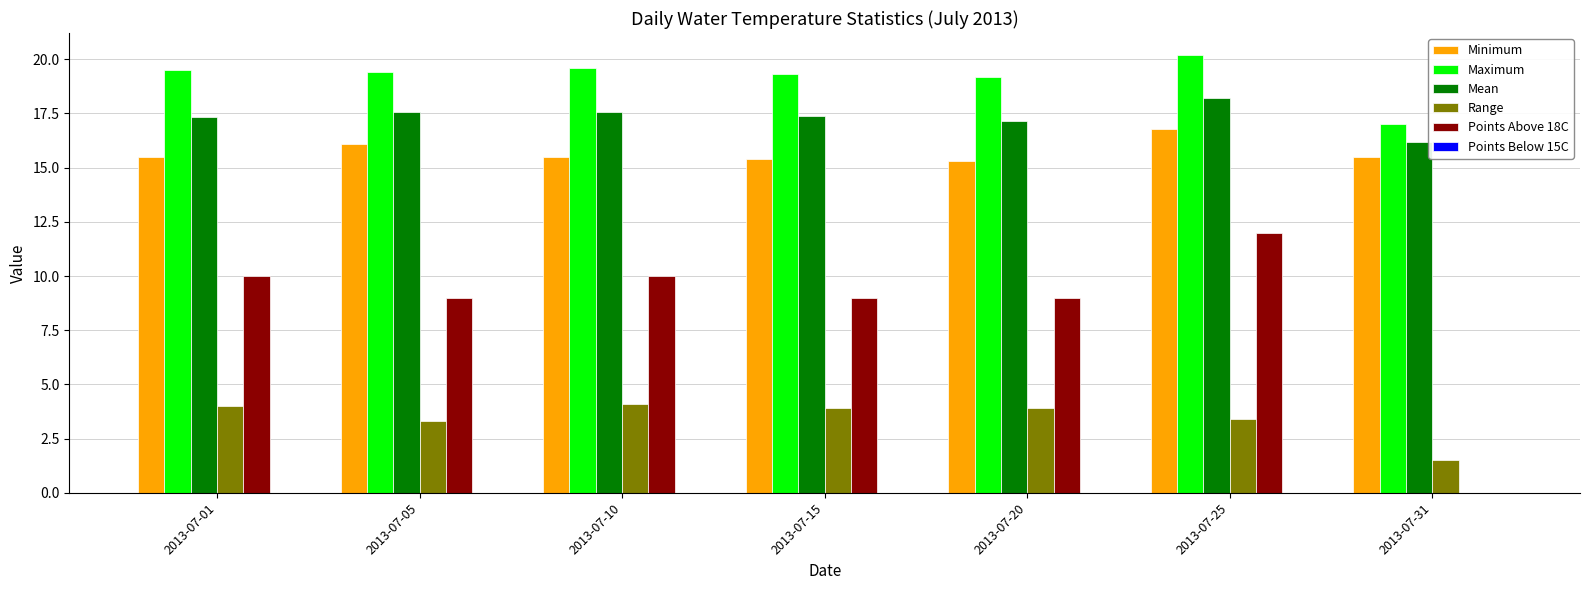

What is the difference between the Maximum values at 2013-07-20 and 2013-07-05?

0.2